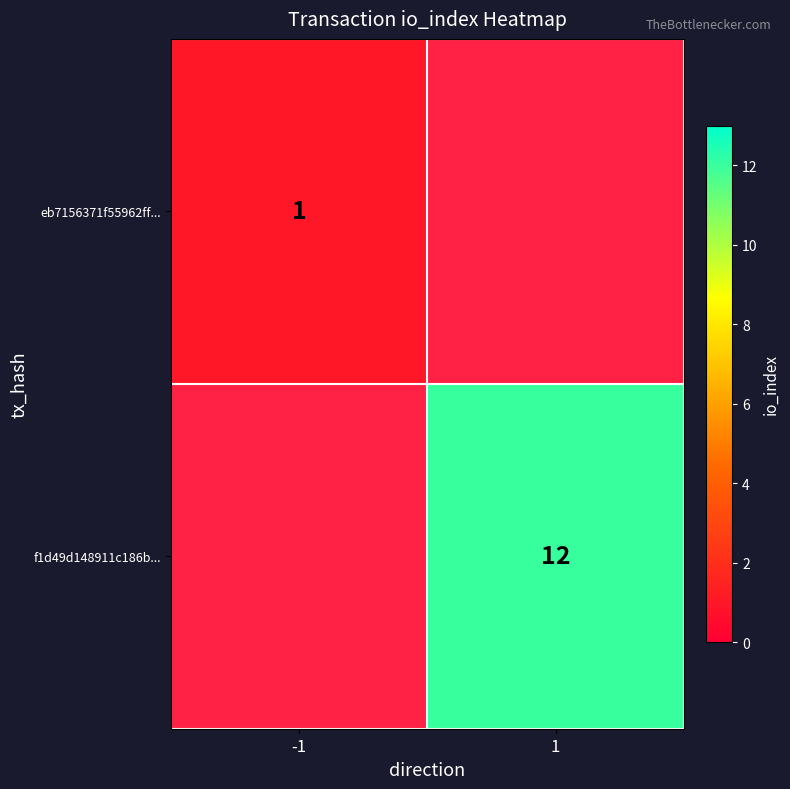

Is the value of eb7156371f55962ff... at -1 greater than the value of f1d49d148911c186b... at 1?

No